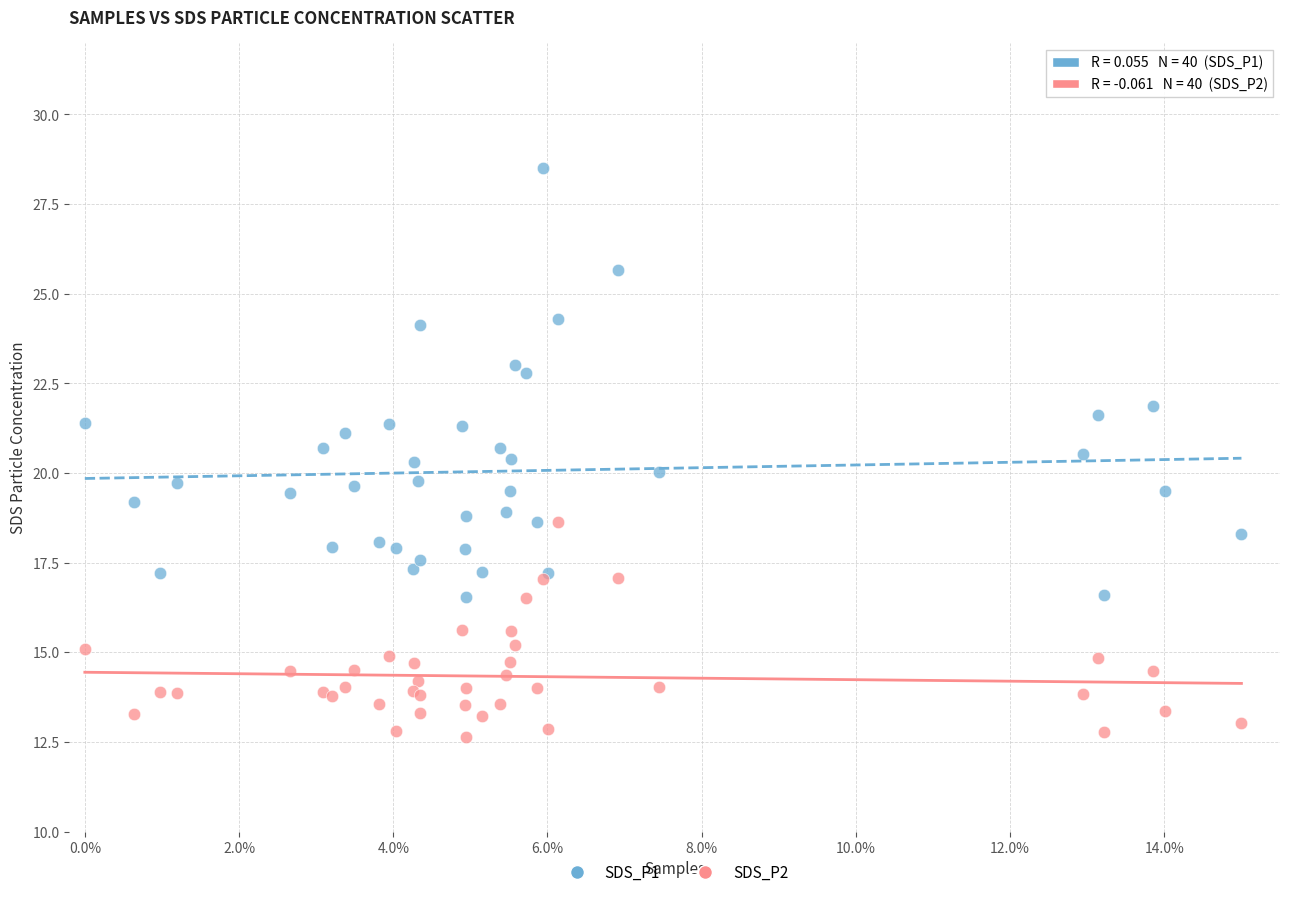

Which series has the widest spread of Y values?

SDS_P1